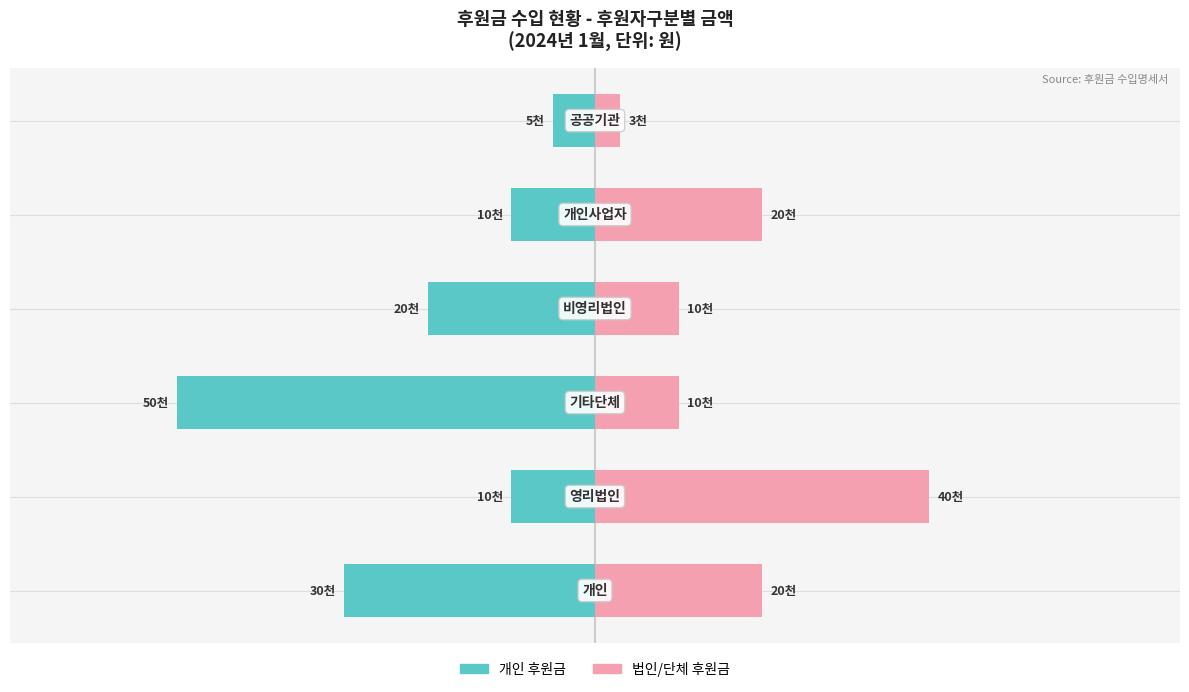

What is the label of the 6th bar from the left?

20000